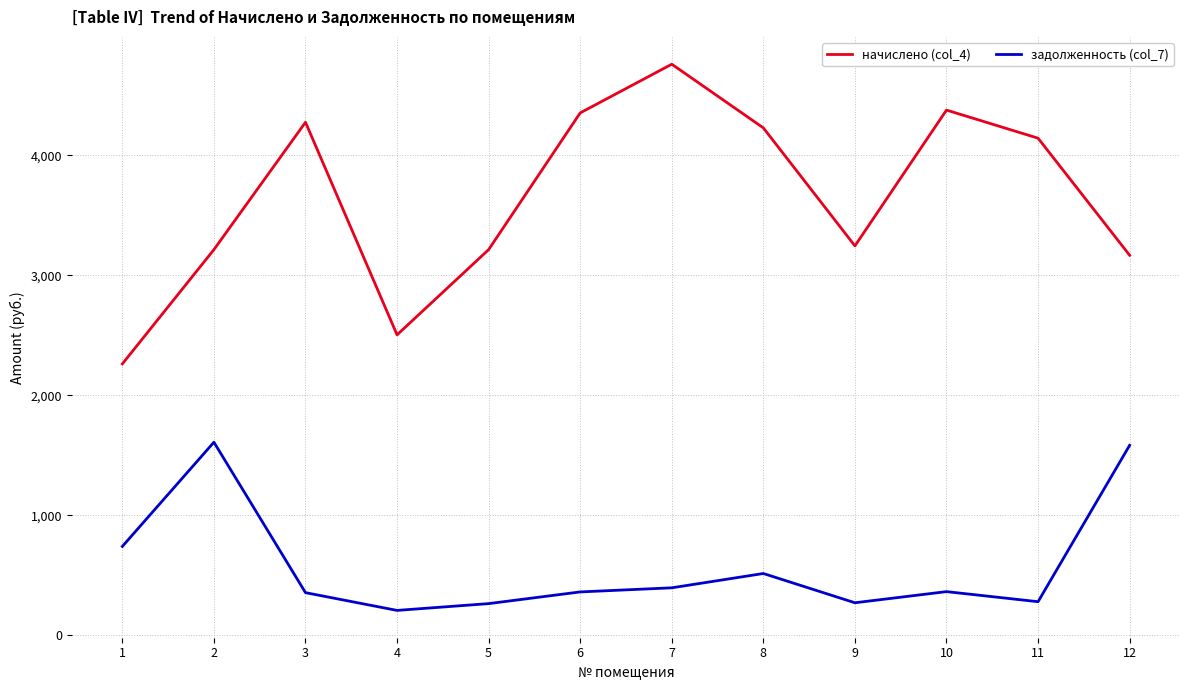

The задолженность (col_7) series shows 702.6 at 2. True or false?

False